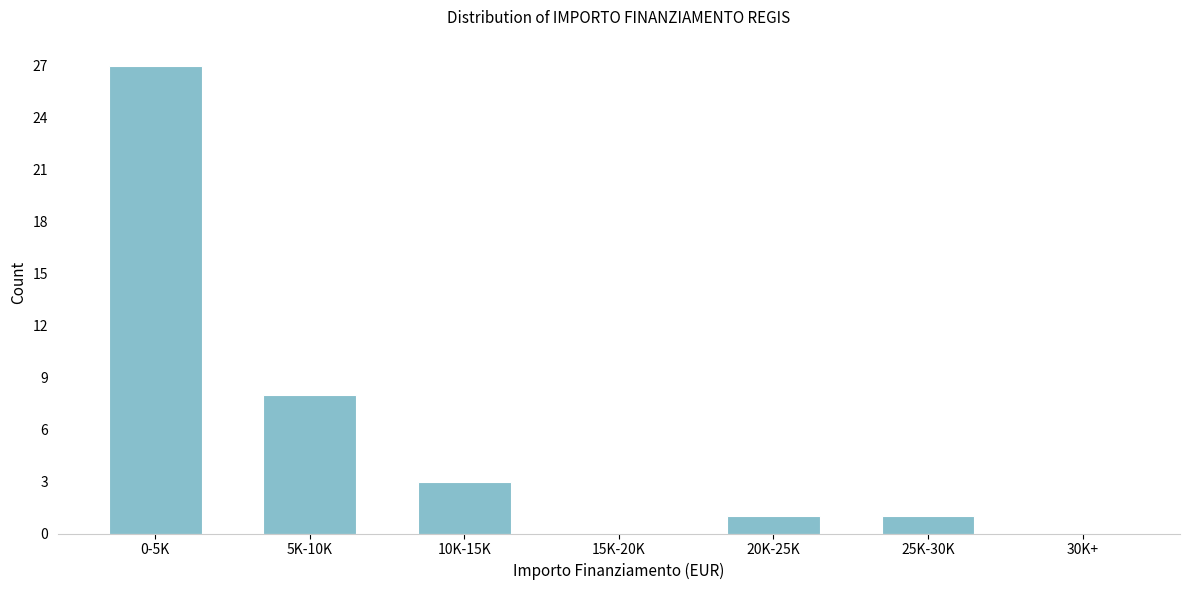

Reading right to left, what are all the values shown in this chart?

30K+=0	25K-30K=1	20K-25K=1	15K-20K=0	10K-15K=3	5K-10K=8	0-5K=27